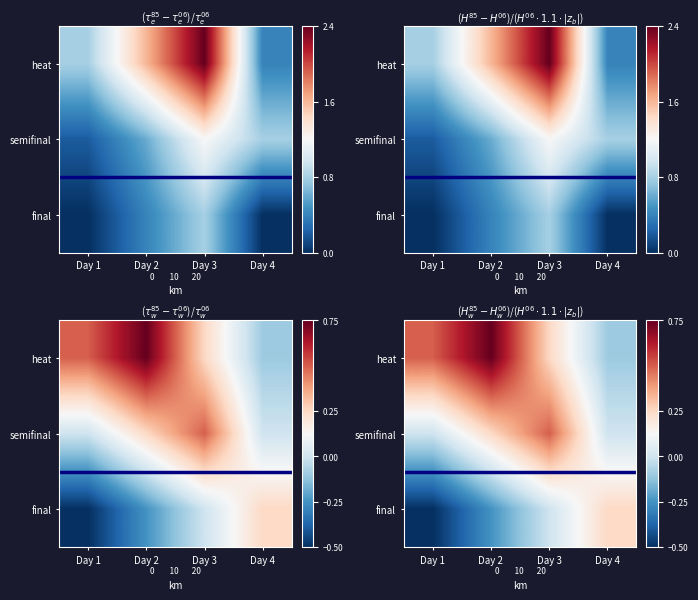

At which category does the chart reach its minimum across all series?

Day 1